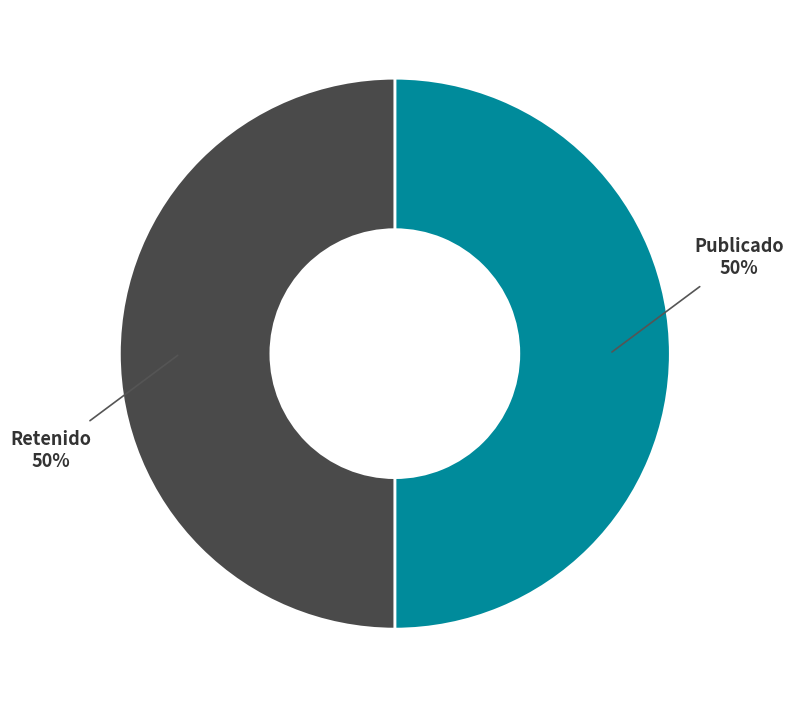

Approximately how many times larger is the value at Retenido compared to Publicado?

1.0